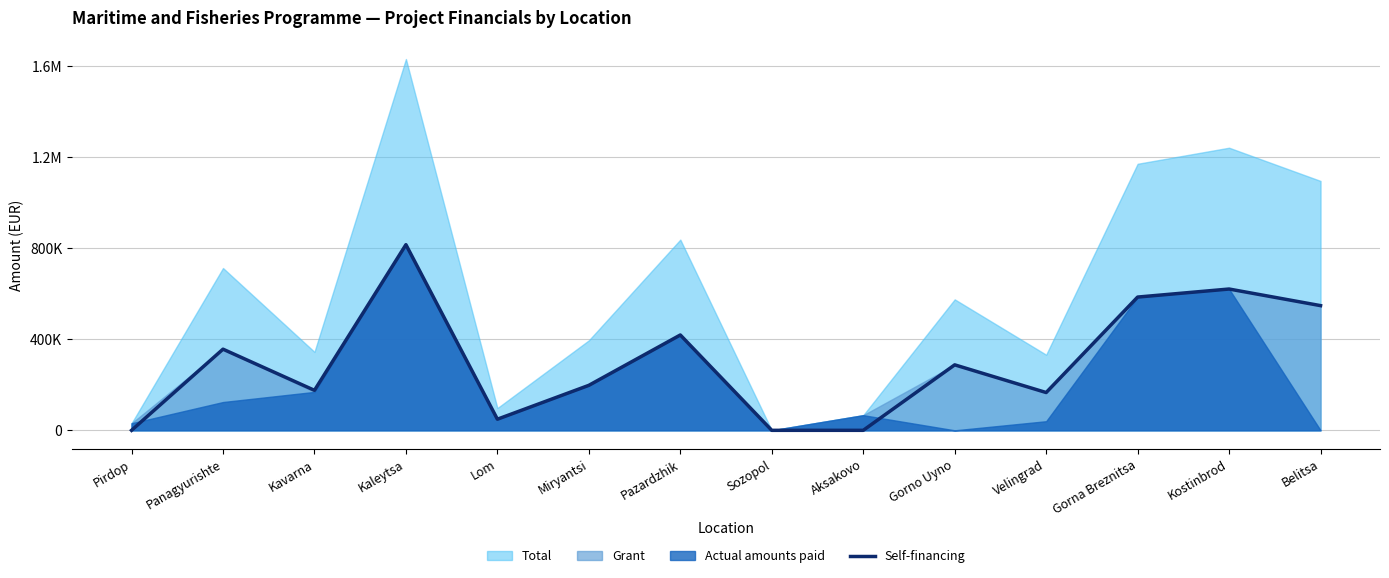

Where does the data first go above 287571?

Panagyurishte